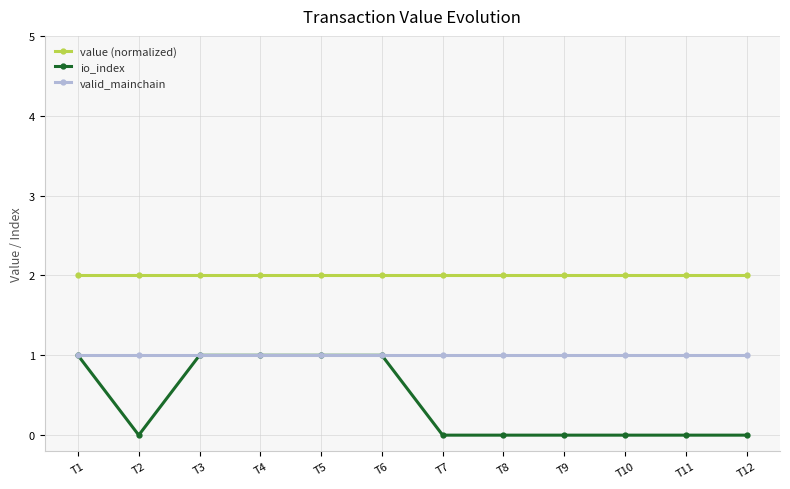

At how many categories does at least one series exceed 0?

12